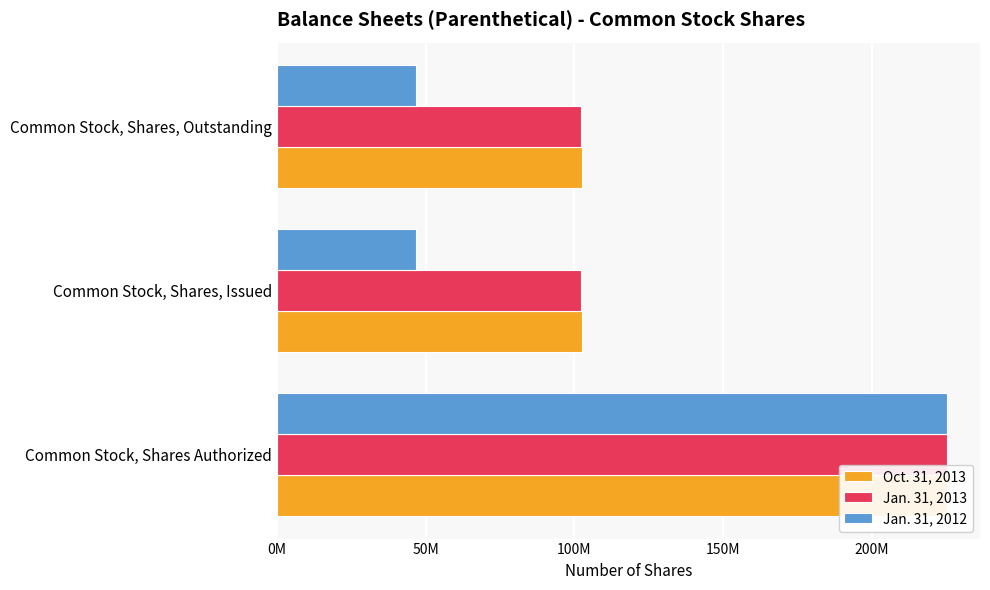

Reading left to right, transcribe all the data shown in this chart.

Oct. 31, 2013: 225000000	102506667	102506667
Jan. 31, 2013: 225000000	102220000	102220000
Jan. 31, 2012: 225000000	46800000	46800000